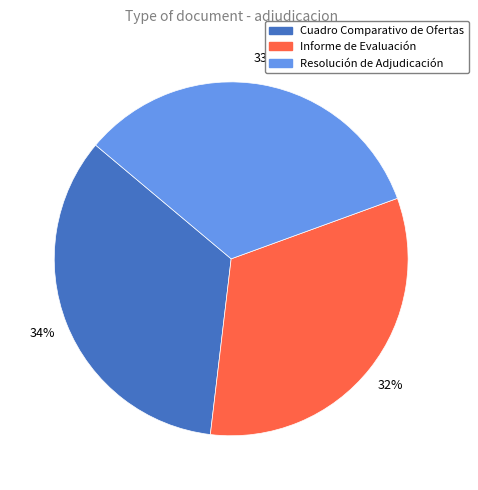

What percentage is the Cuadro Comparativo de Ofertas slice, to the nearest percent?

34%